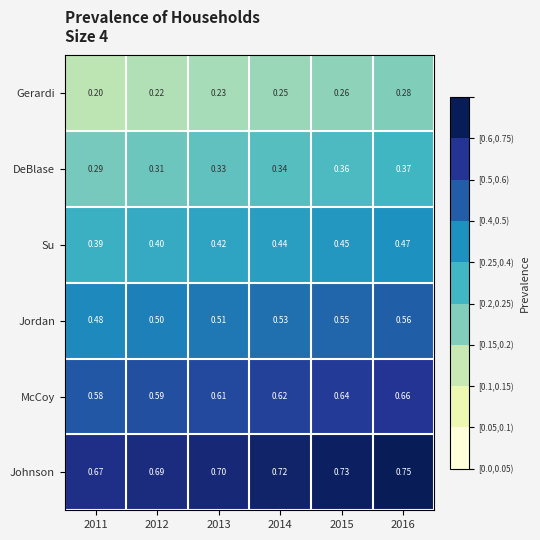

List the series in order of their overall mean, highest first.

Johnson, McCoy, Jordan, Su, DeBlase, Gerardi